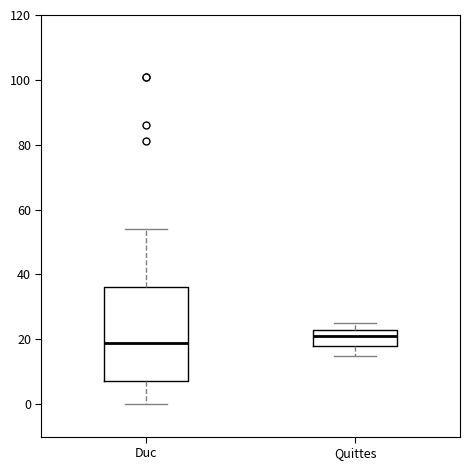

Comparing the boxes themselves (not the whiskers), which one is the tallest?

Duc